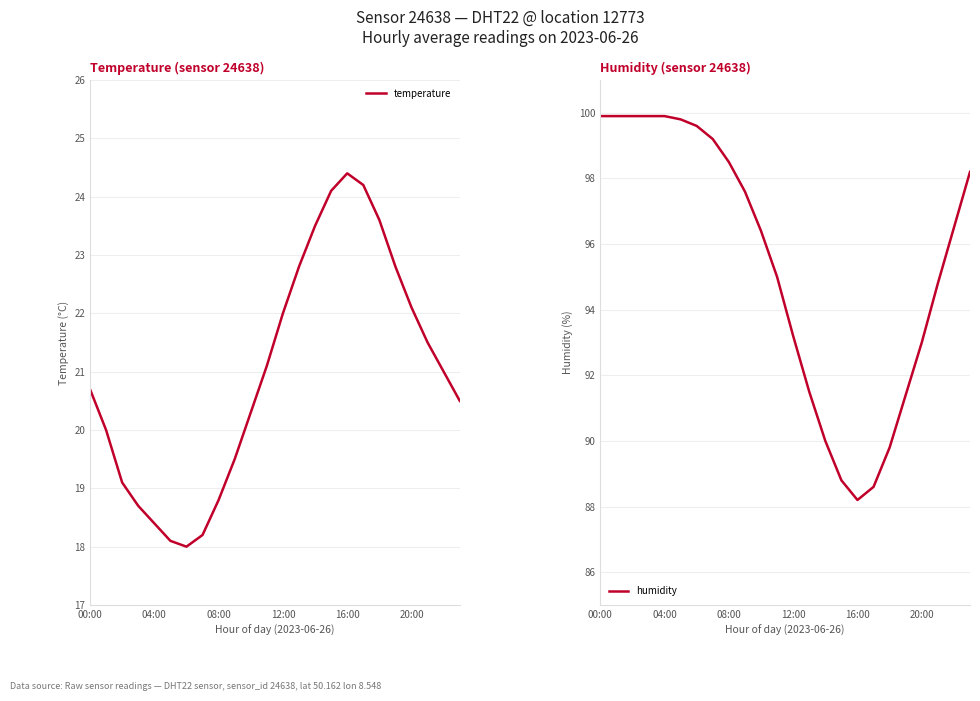

Reading left to right, list all the values displayed in this chart.

temperature: 20.7	20.0	19.1	18.7	18.4	18.1	18.0	18.2	18.8	19.5	20.3	21.1	22.0	22.8	23.5	24.1	24.4	24.2	23.6	22.8	22.1	21.5	21.0	20.5
humidity: 99.9	99.9	99.9	99.9	99.9	99.8	99.6	99.2	98.5	97.6	96.4	95.0	93.2	91.5	90.0	88.8	88.2	88.6	89.8	91.4	93.0	94.8	96.5	98.2